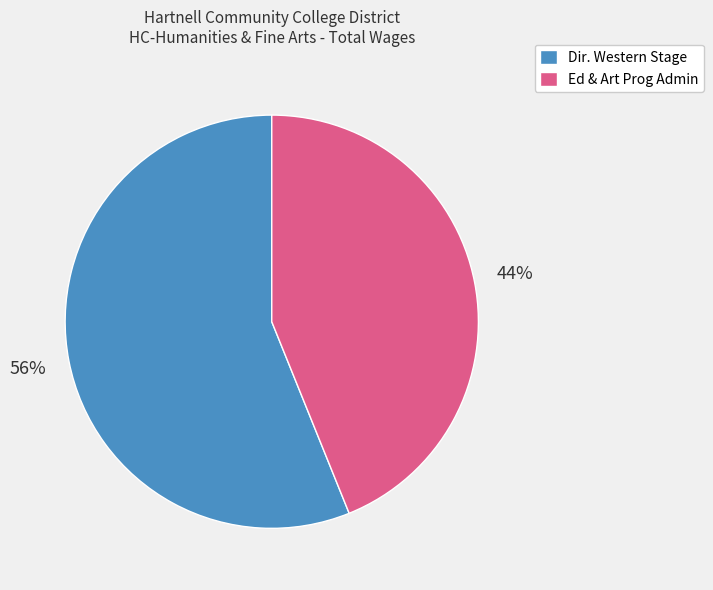

Is it true that Dir. Western Stage is 64% of the pie?

False